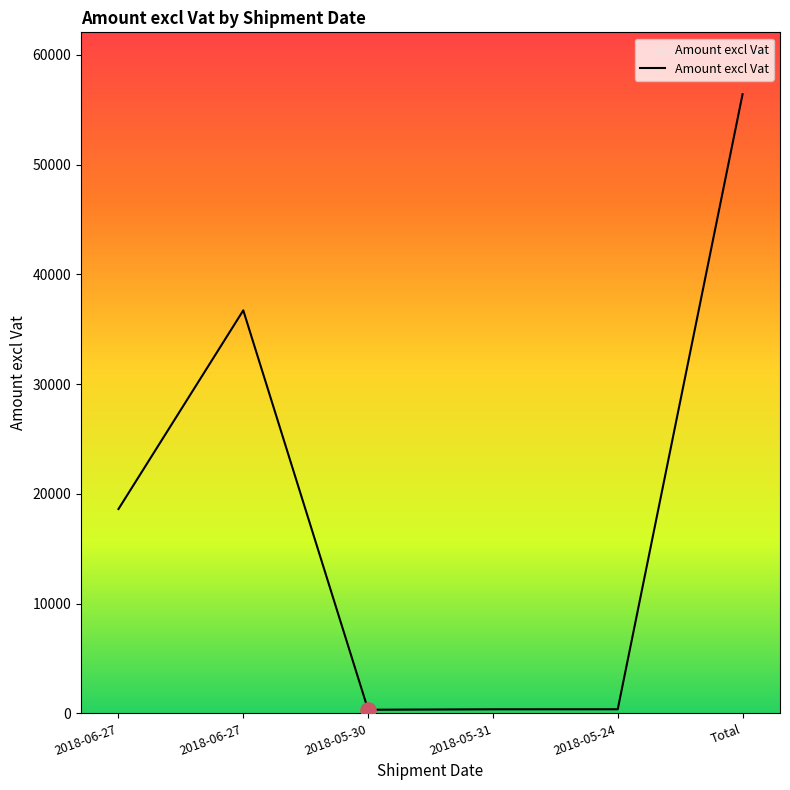

What is the change in value from 2018-06-27 to 2018-05-30?

-36392.0